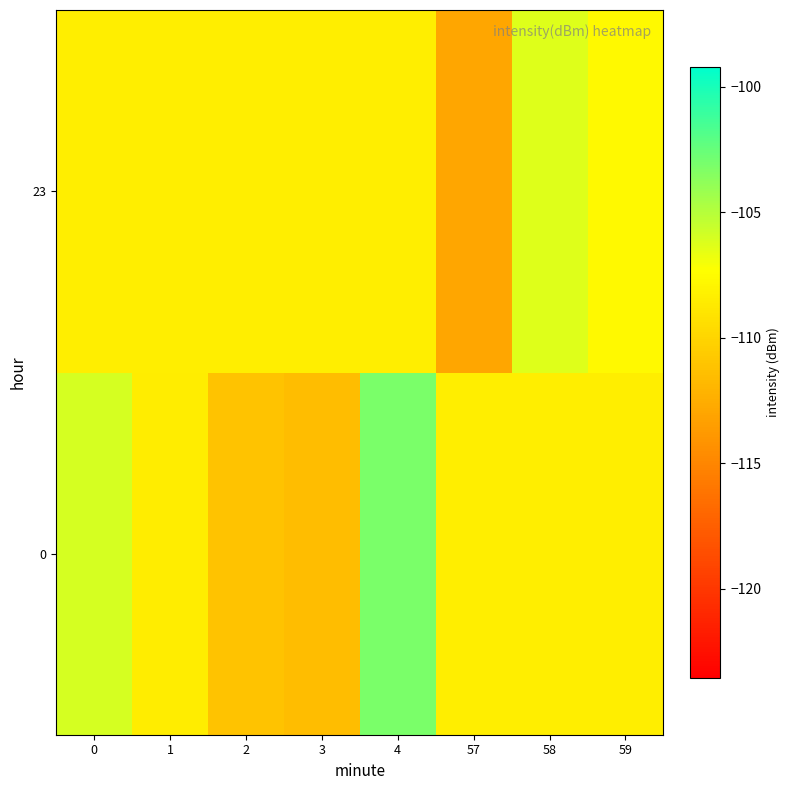

What is the spread (max minus min) of values at 57?

4.6